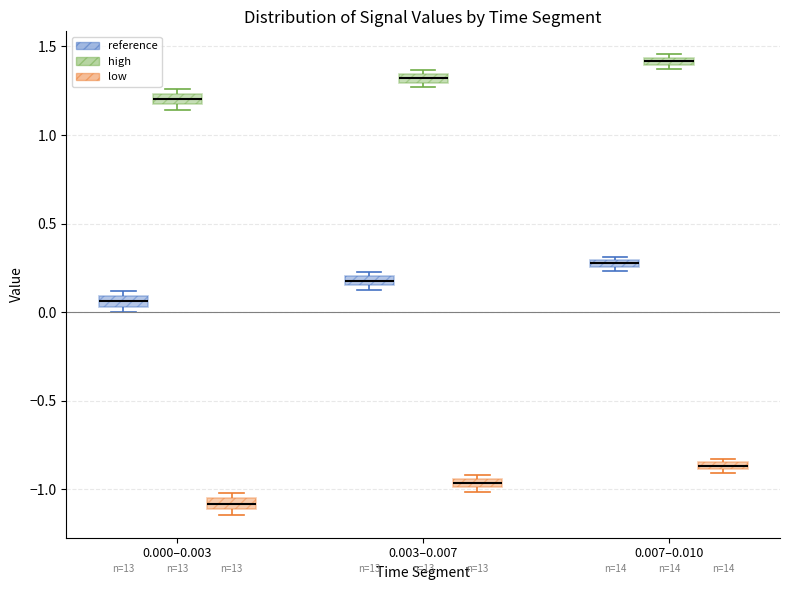

Where is the lower edge of the box for 0.003–0.007 (reference) on the y-axis? The values are not printed on the chart, so give them approximately, as read against the axis.

0.15